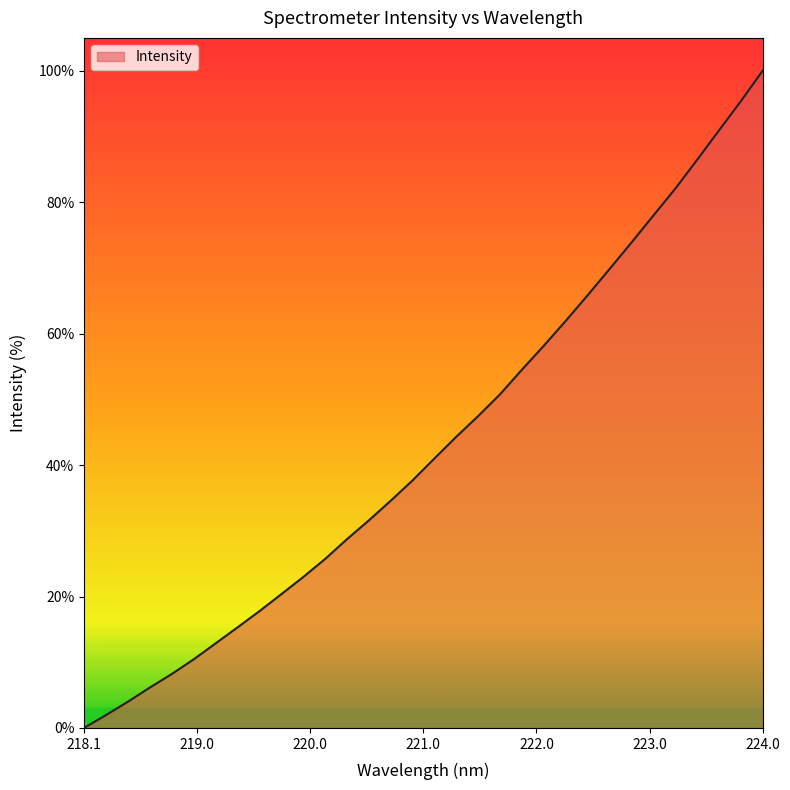

What is the sum of all values?

1378.7